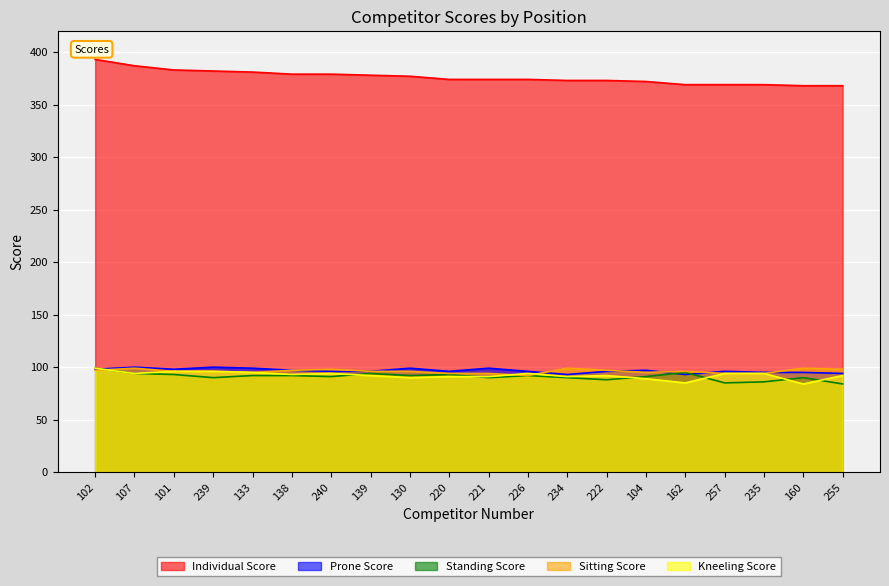

What is the label of the 8th point from the left?

139